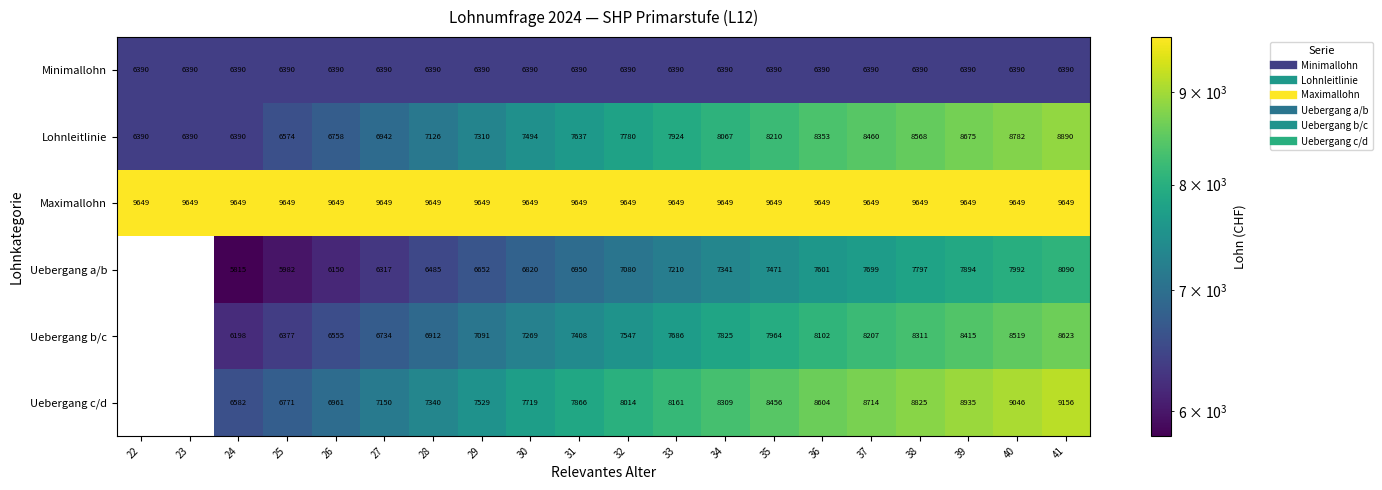

What is the total value across all series at 24?

41024.0